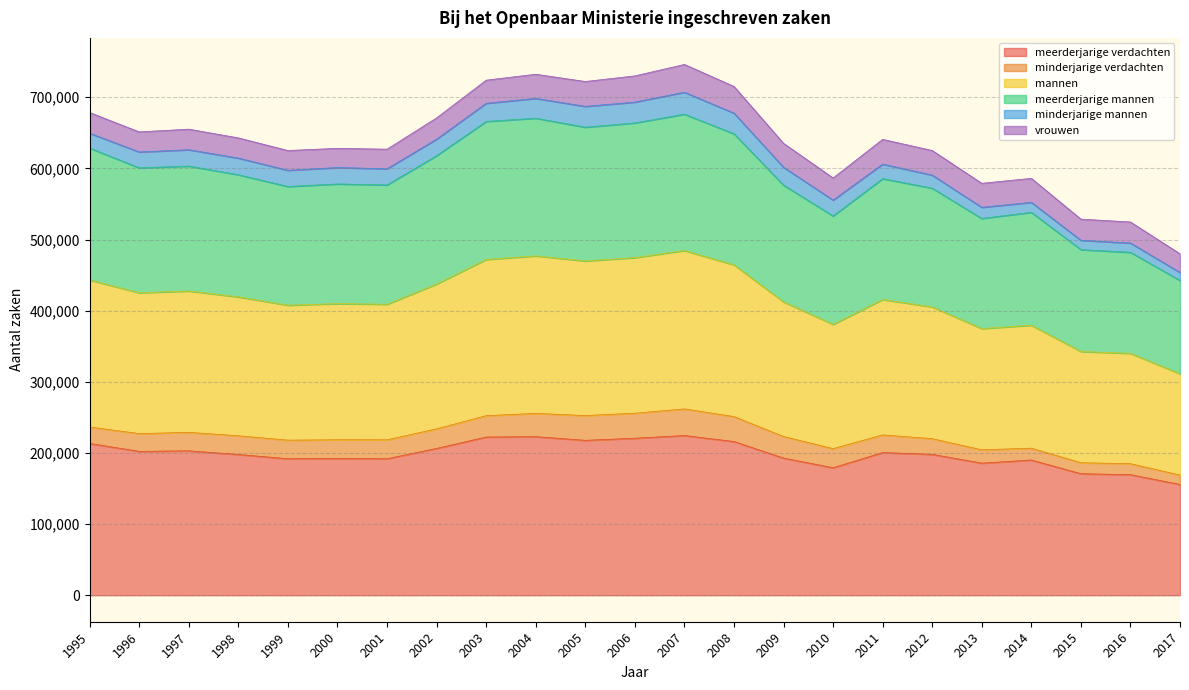

What is the total value across all series at 1995?

678485